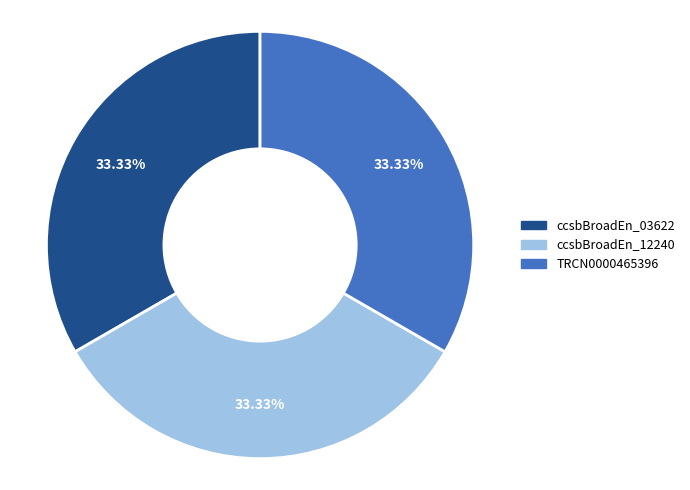

Is there a majority slice in this chart?

No